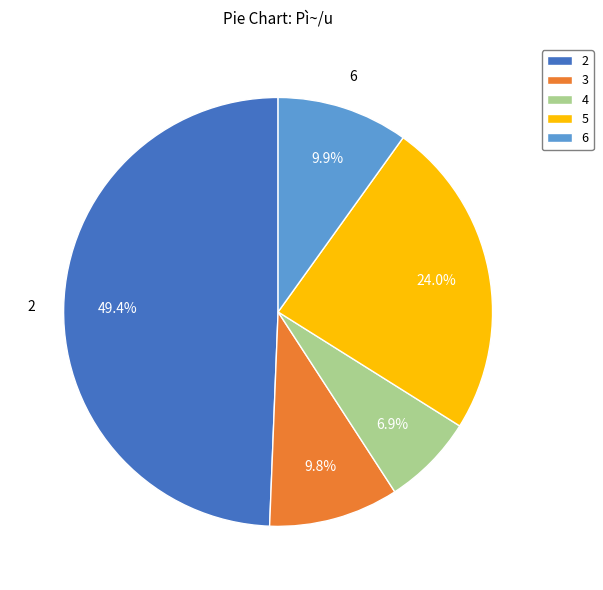

Is there a majority slice in this chart?

No